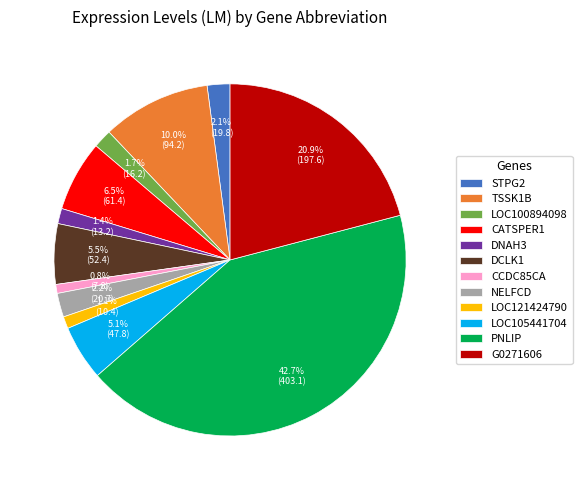

To the nearest percent, what portion does LOC100894098 represent?

2%